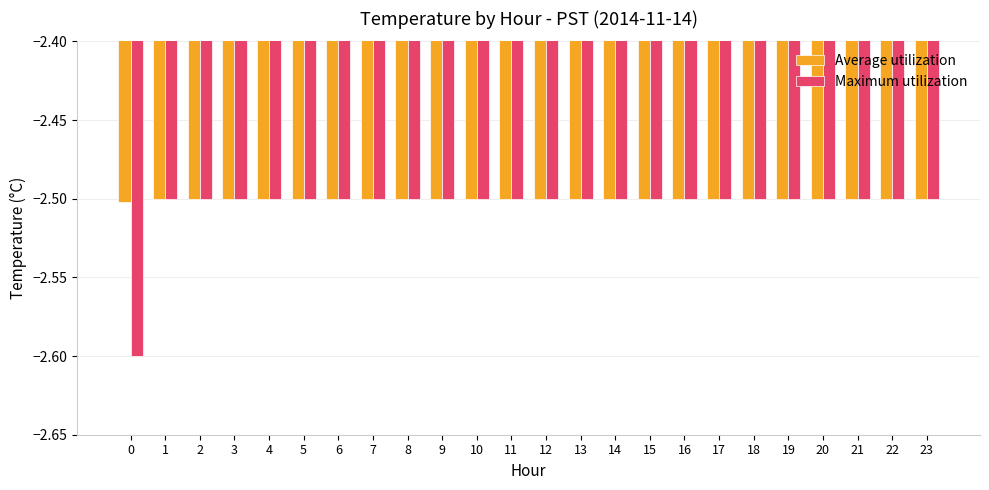

What is the sum of the Average utilization values at 19 and 11?

-5.0